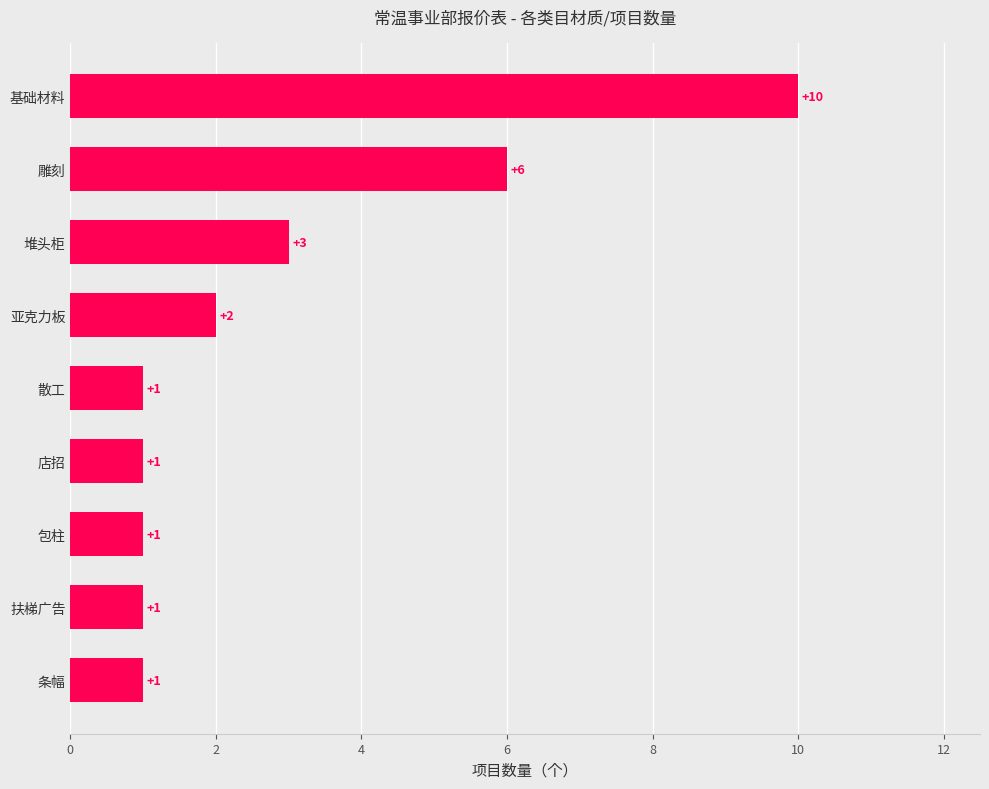

How many data points are above 1?

4